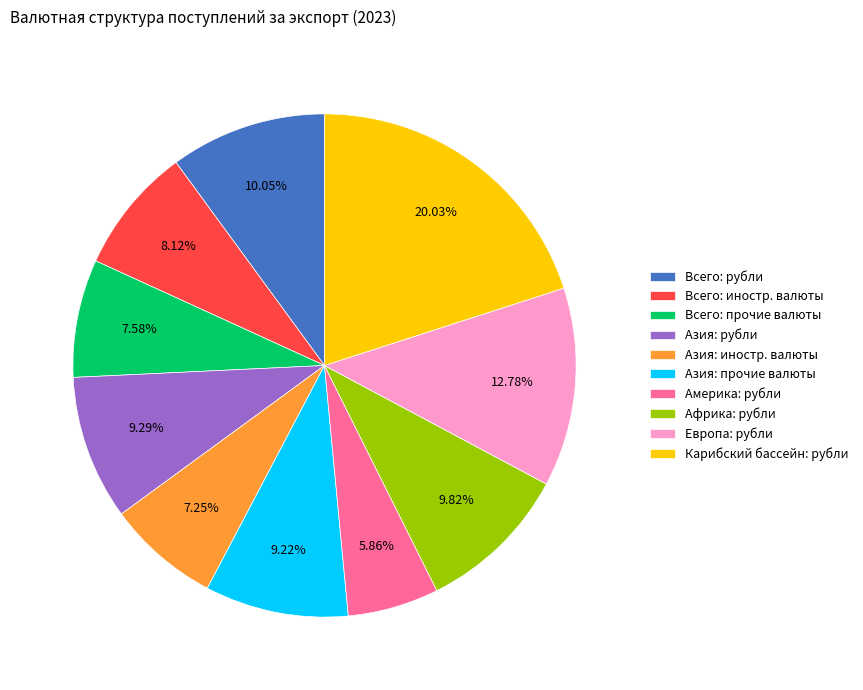

Which category has the smallest portion of the pie?

Америка: рубли